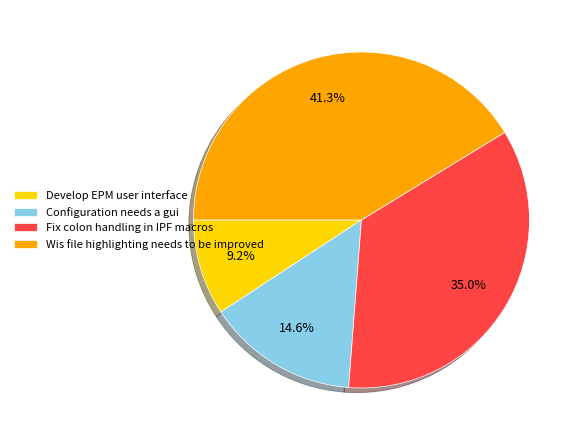

The Fix colon handling in IPF macros slice represents 35% of the pie. True or false?

True